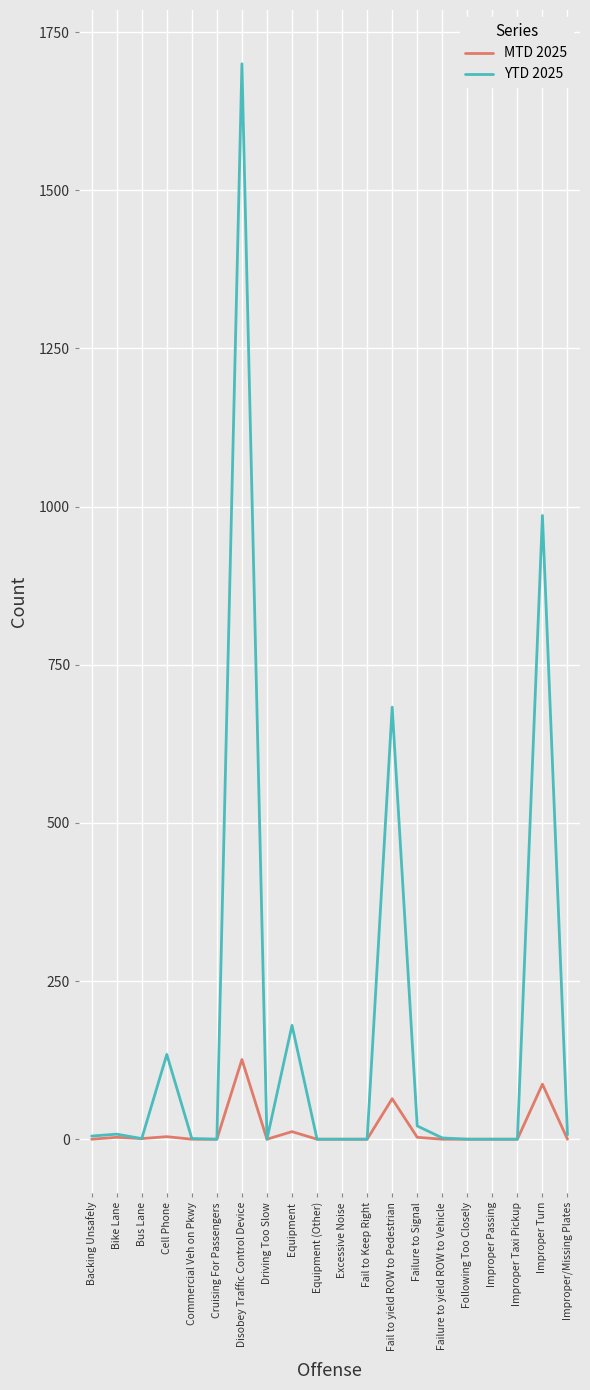

Count the number of categories in the chart.

20